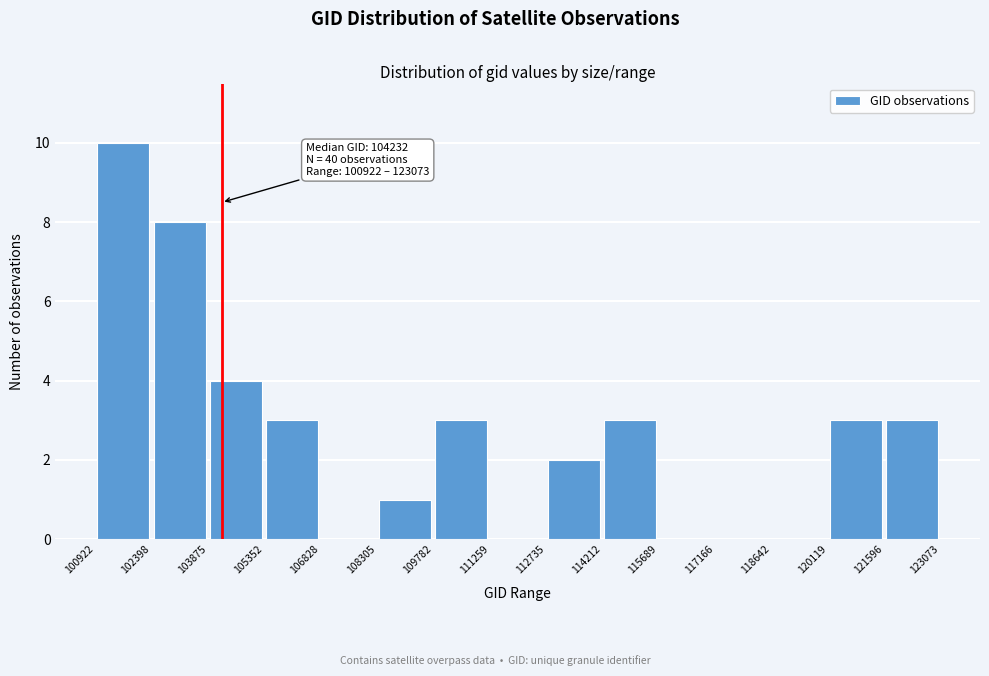

Over which range of the x-axis is the bar tallest?

100922 to 102398